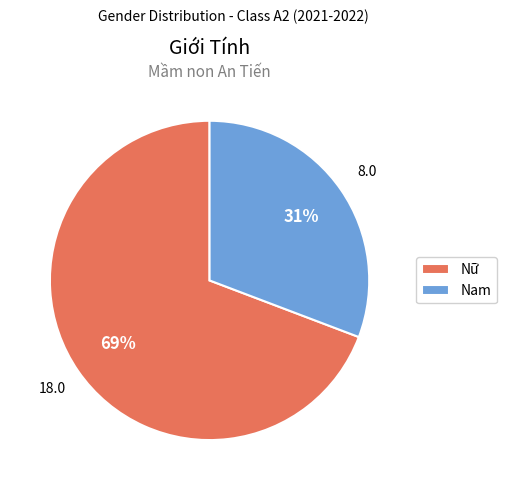

How many slices are in this pie chart?

2